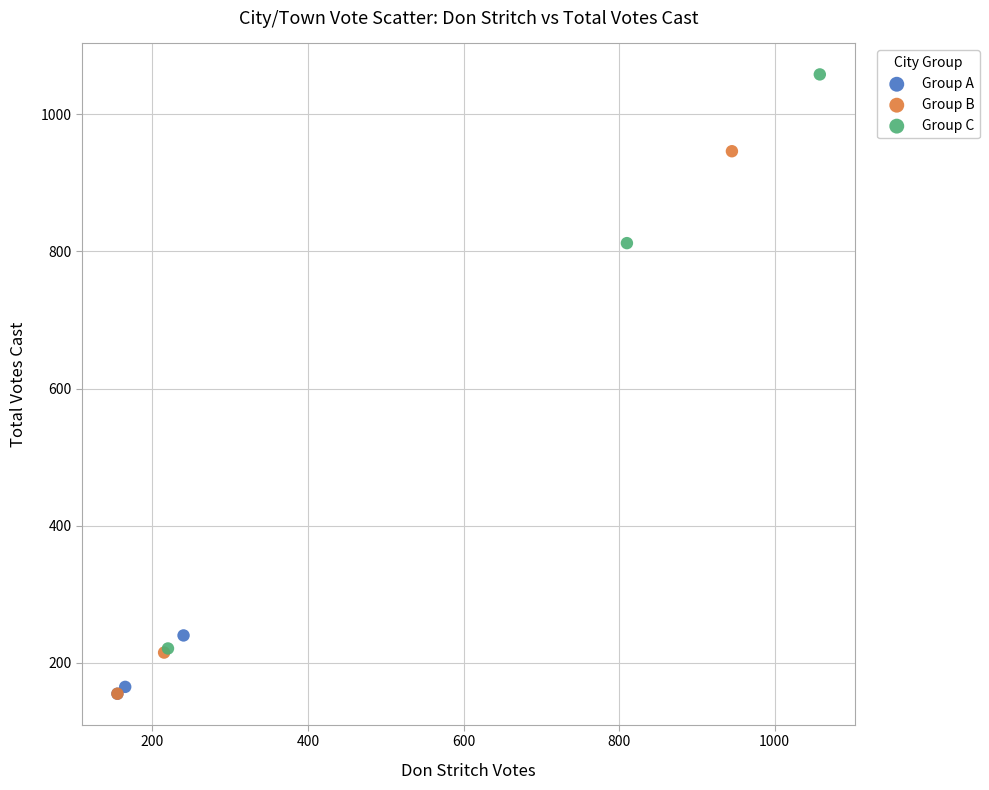

What are all the series names shown in the legend?

Group A, Group B, Group C